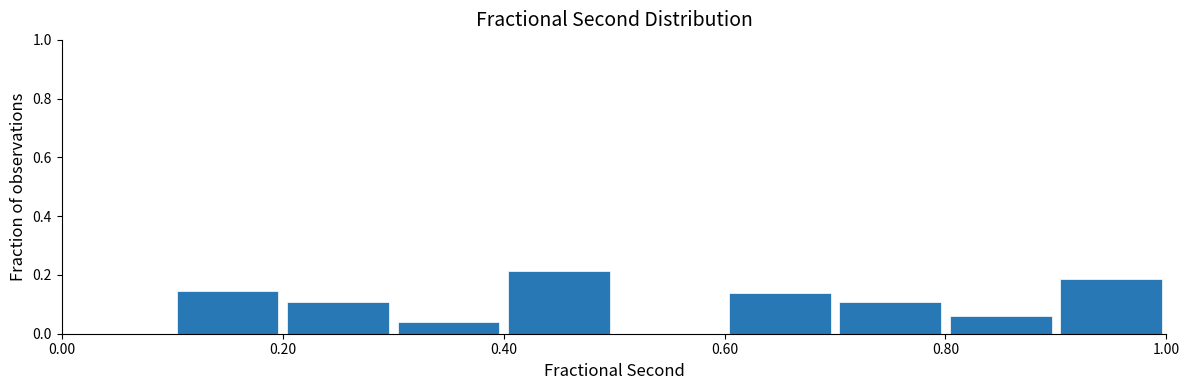

What is the height of the bar covering 0.9 to 1.0 on the x-axis? The values are not printed on the chart, so give them approximately, as read against the axis.

0.18